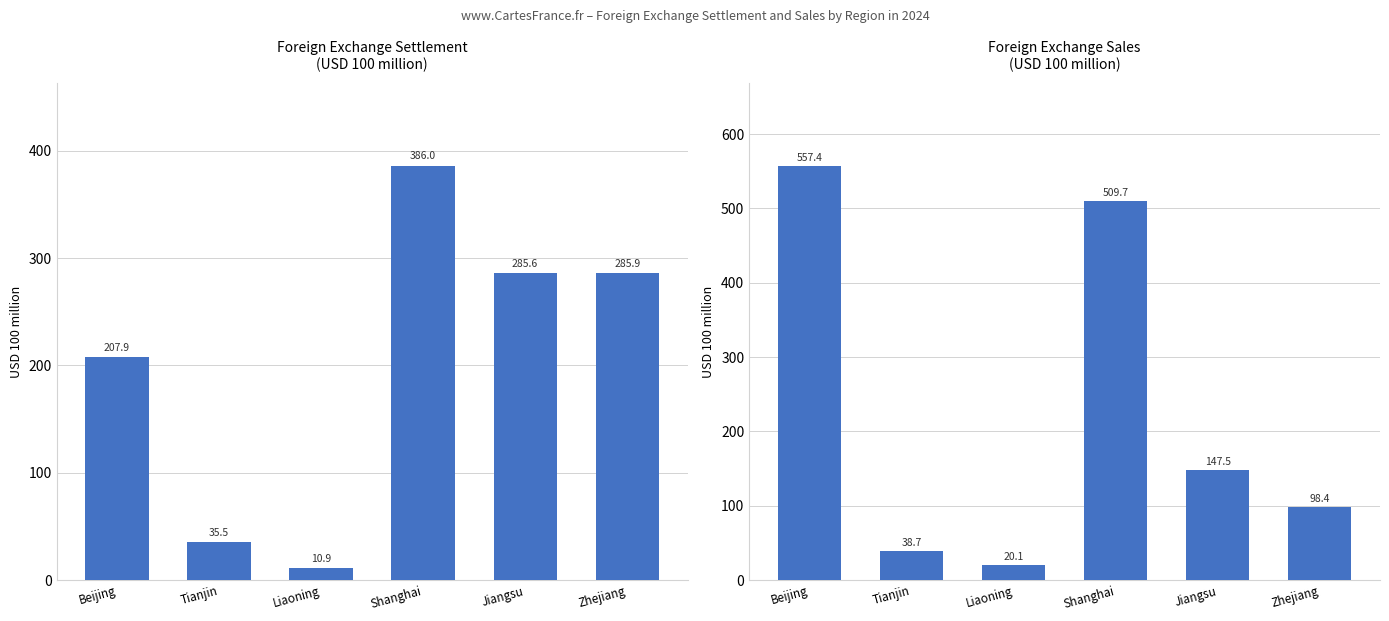

How many groups of bars are there?

6